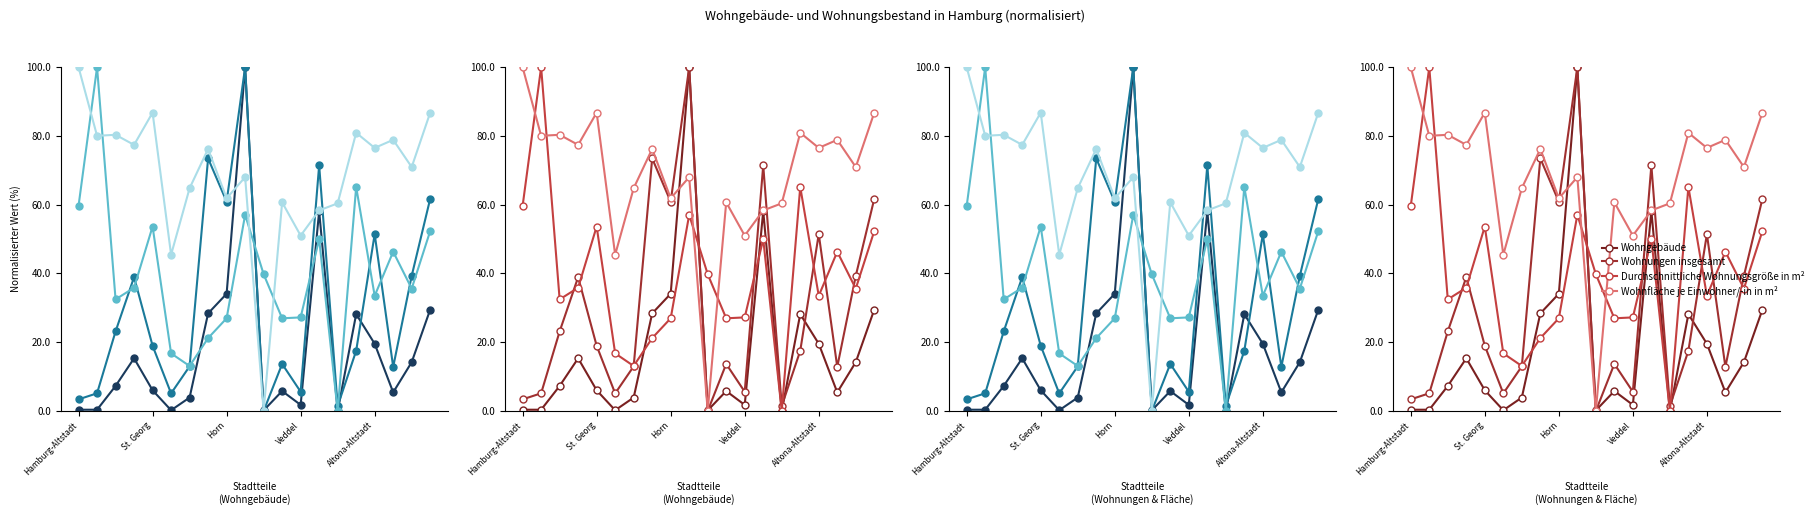

At which category is the sum across all series the highest?

9